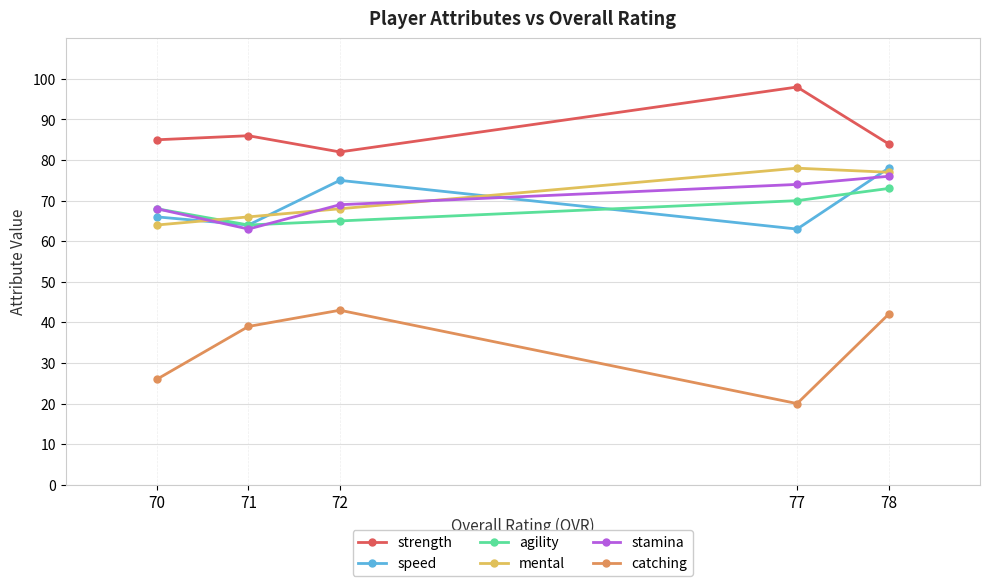

How many values in the speed series exceed 66?

2